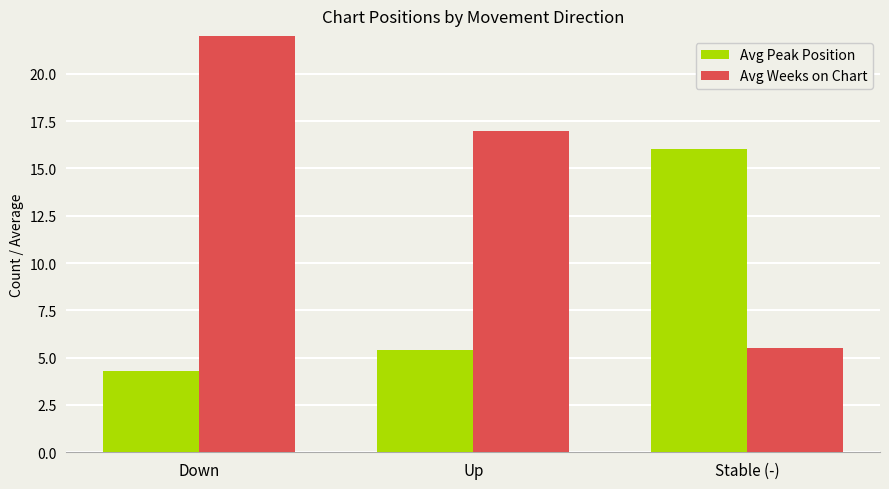

How many bars are there in total?

6